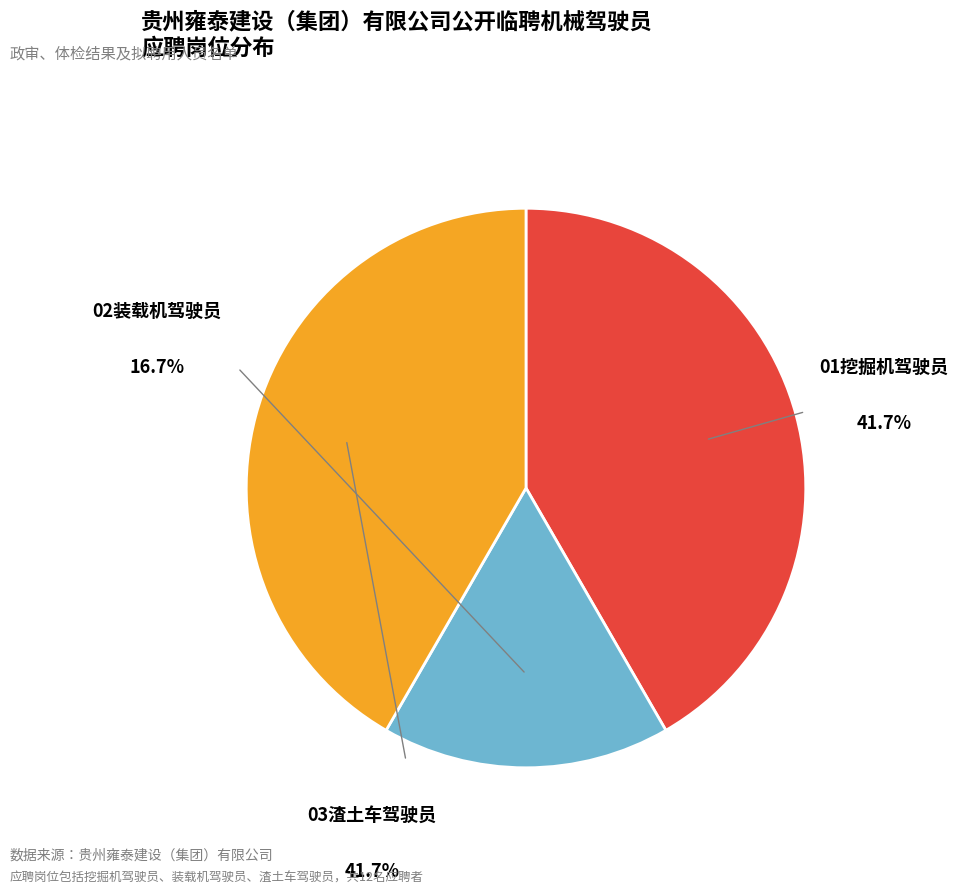

Is there a majority slice in this chart?

No